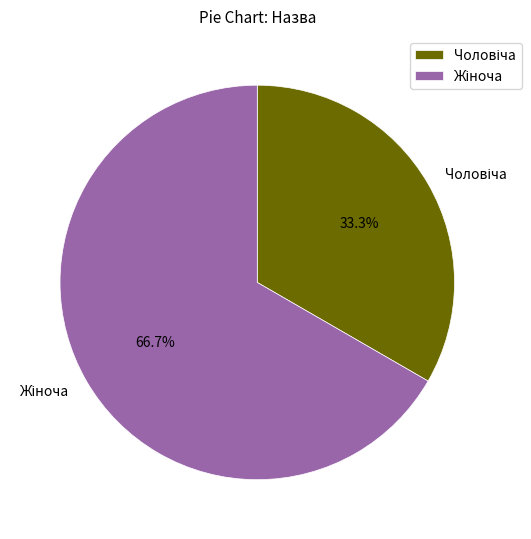

Is there any slice that represents more than half of the pie?

Yes